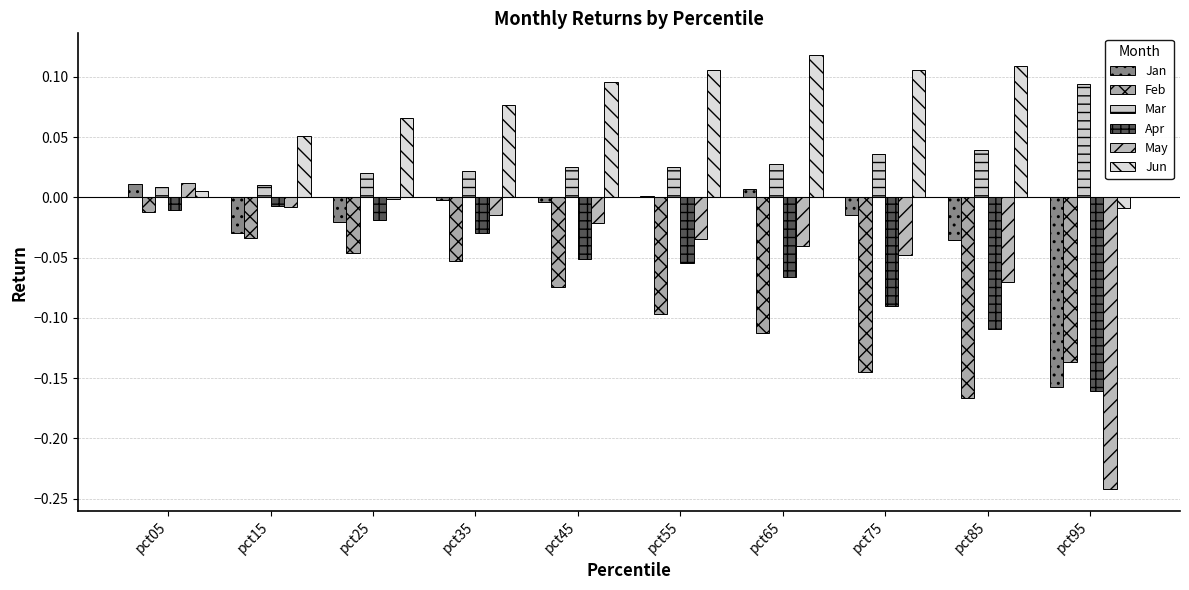

Rank the categories by May value from lowest to highest.

pct95, pct85, pct75, pct65, pct55, pct45, pct35, pct15, pct25, pct05